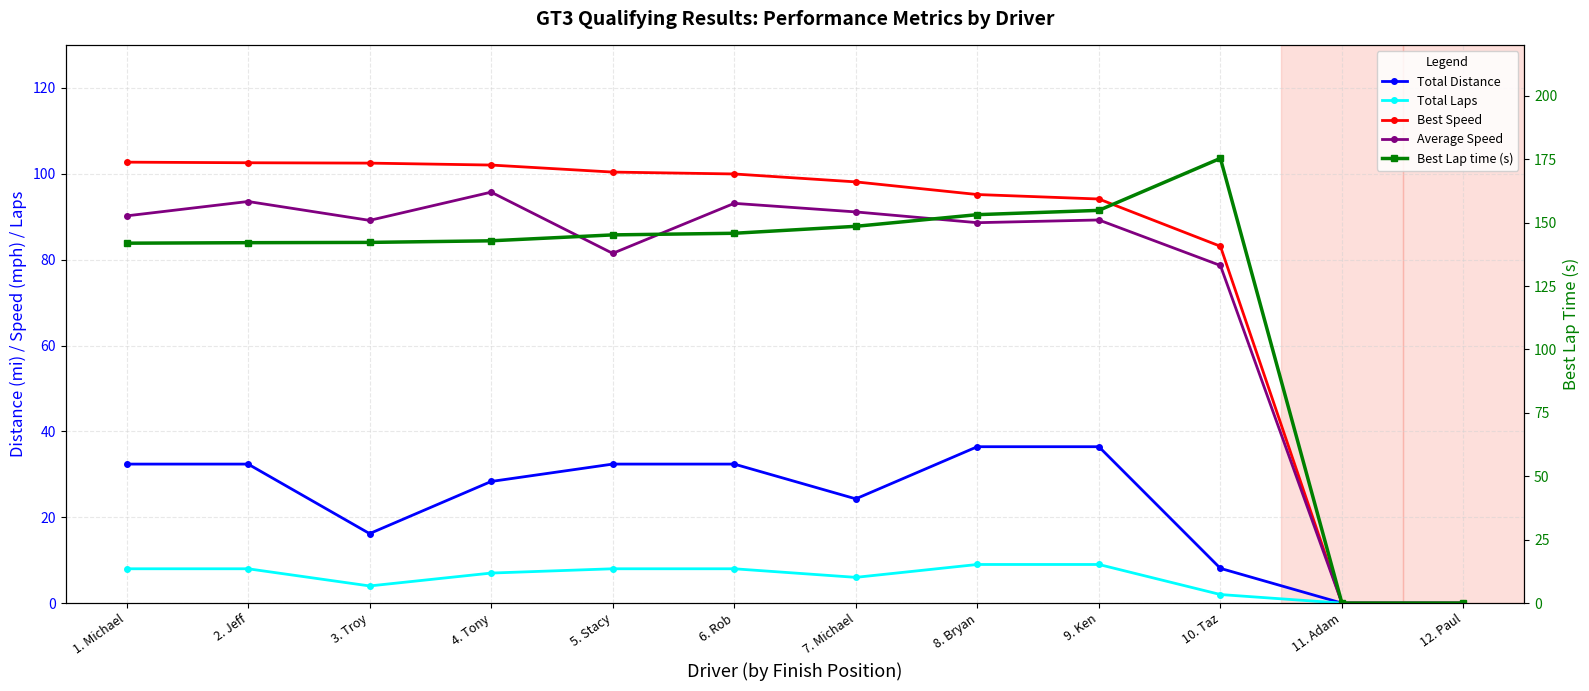

True or false: Total Laps and Best Speed cross at least once.

False